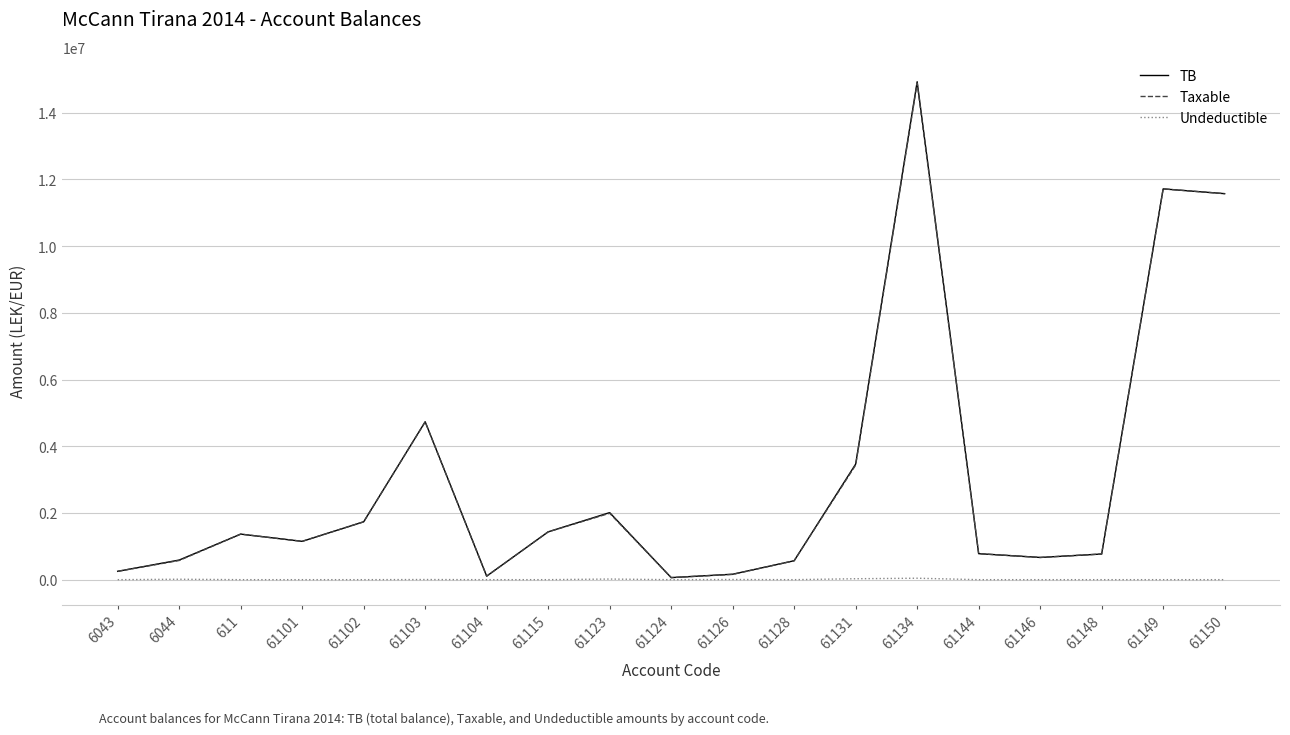

The value of TB at 61134 is 14931158.8. True or false?

True